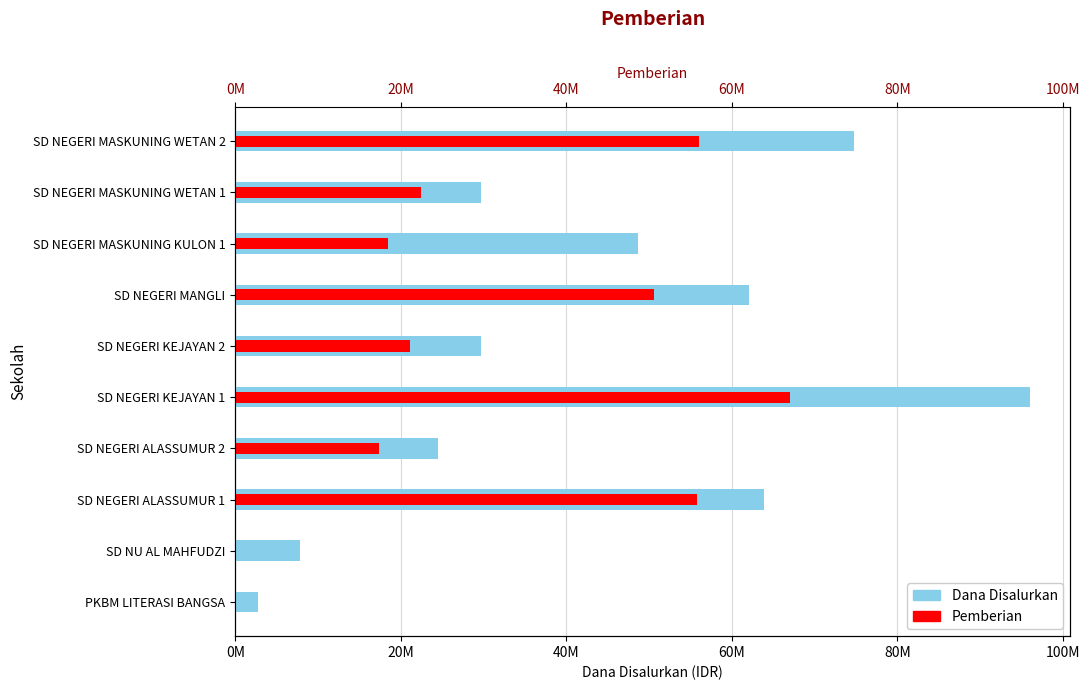

Count the number of categories in the chart.

10